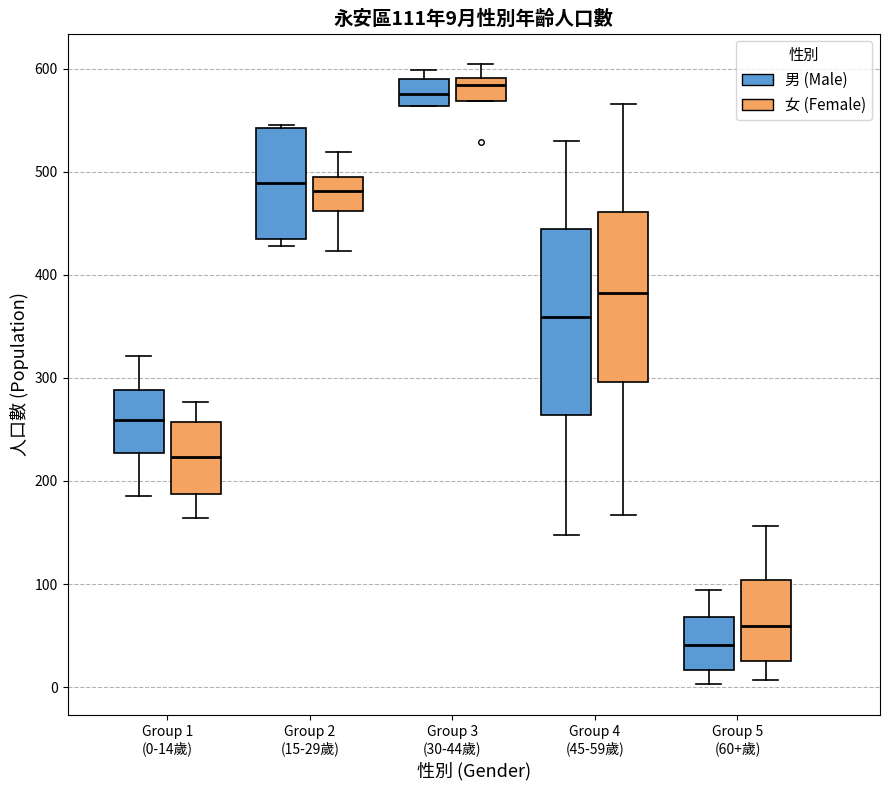

Which box is the tallest, from its lower edge to its upper edge?

Group 4 (45-59歲) (男 (Male))